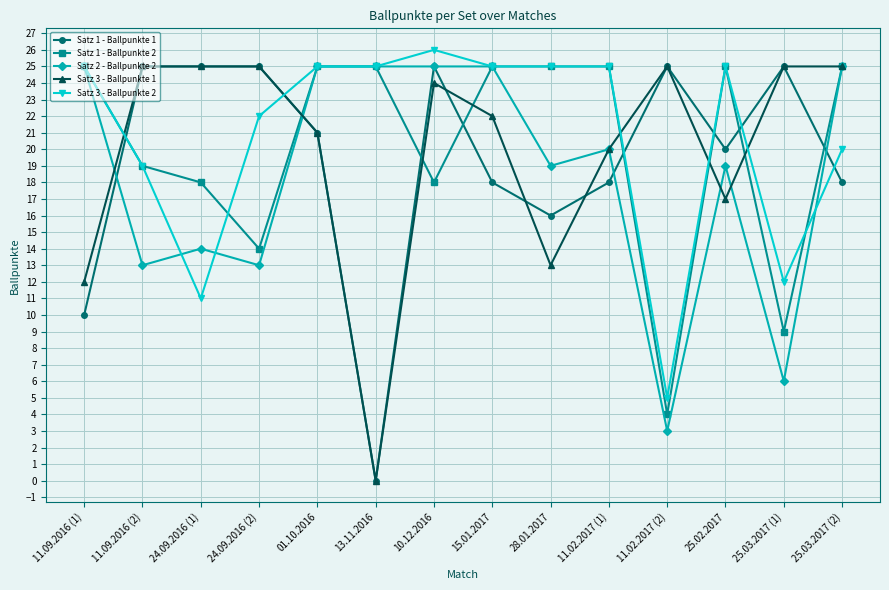

Is this an area chart (filled region under the line)?

No